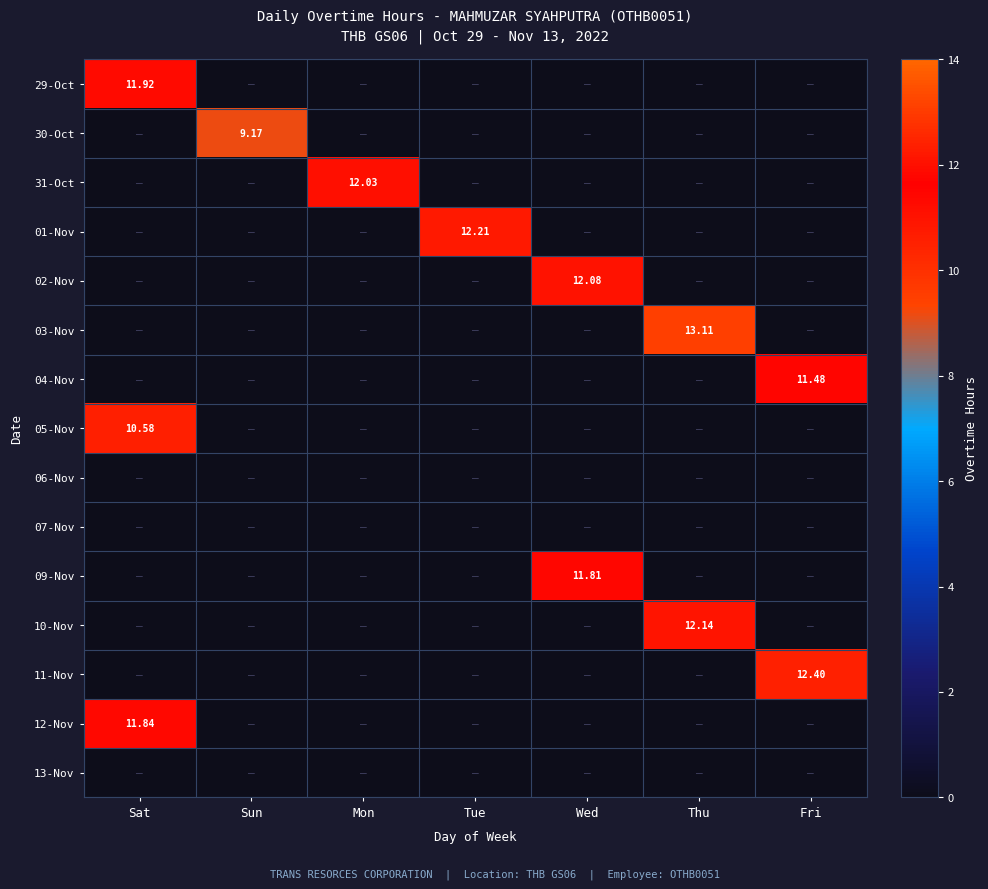

What is the spread (max minus min) of values at Sun?

9.2